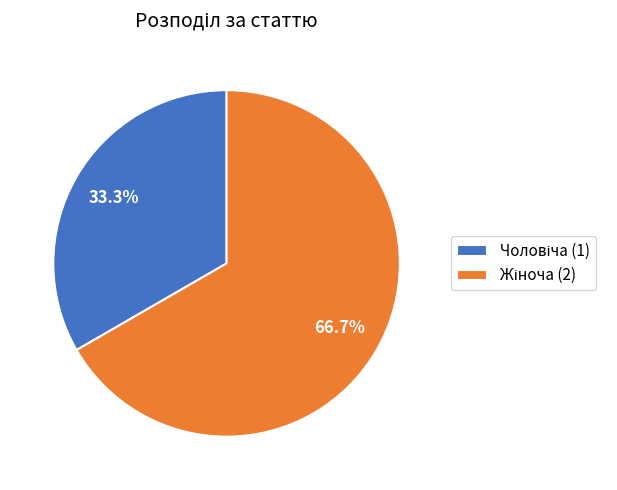

Is there a majority slice in this chart?

Yes